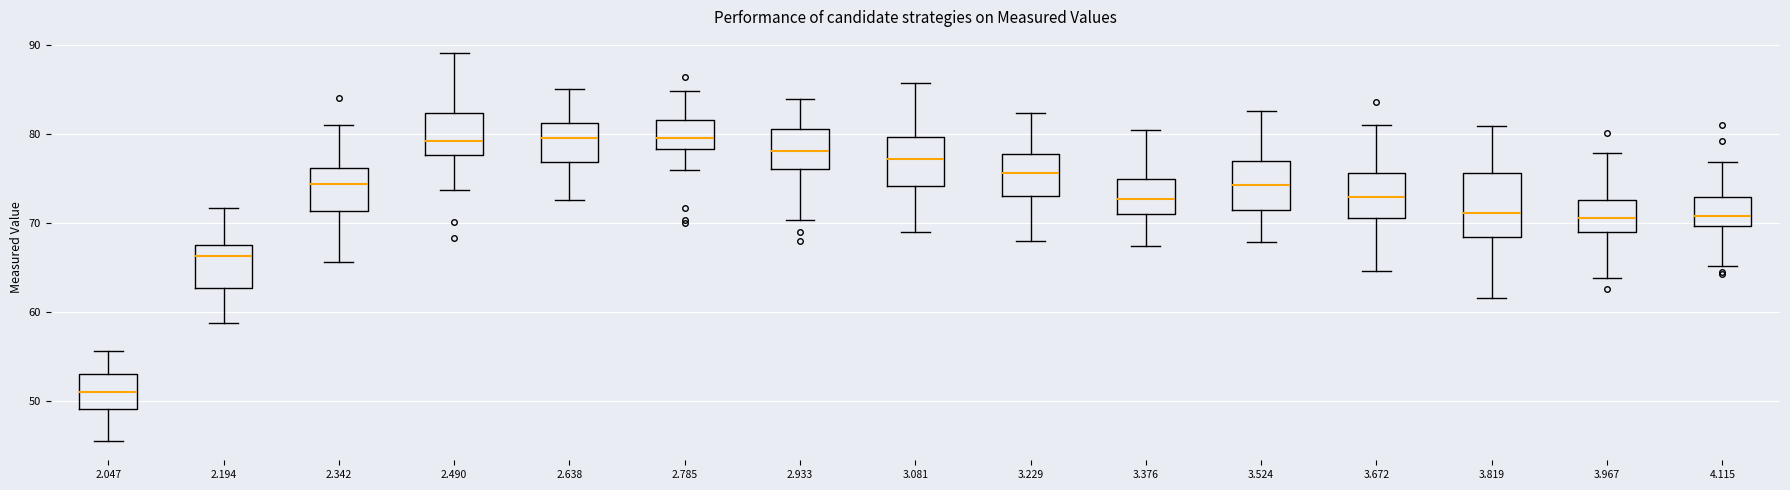

Reading left to right, transcribe this box plot: for each box, give where its median line is, the range the box spans, and where its two whiskers end, as read against the y-axis. The values are not printed on the chart, so give them approximately, as read against the axis.

2.047: median 51, box 49 to 53, whiskers 46 to 56
2.194: median 66, box 63 to 68, whiskers 59 to 72
2.342: median 74, box 71 to 76, whiskers 66 to 81
2.490: median 79, box 78 to 82, whiskers 74 to 89
2.638: median 80, box 77 to 81, whiskers 73 to 85
2.785: median 80, box 78 to 82, whiskers 76 to 85
2.933: median 78, box 76 to 80, whiskers 70 to 84
3.081: median 77, box 74 to 80, whiskers 69 to 86
3.229: median 76, box 73 to 78, whiskers 68 to 82
3.376: median 73, box 71 to 75, whiskers 67 to 80
3.524: median 74, box 71 to 77, whiskers 68 to 83
3.672: median 73, box 71 to 76, whiskers 65 to 81
3.819: median 71, box 68 to 76, whiskers 62 to 81
3.967: median 71, box 69 to 73, whiskers 64 to 78
4.115: median 71, box 70 to 73, whiskers 65 to 77